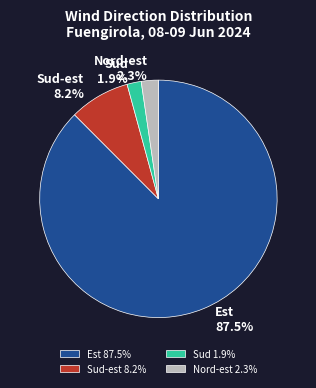

Between Nord-est and Est, which is larger?

Est